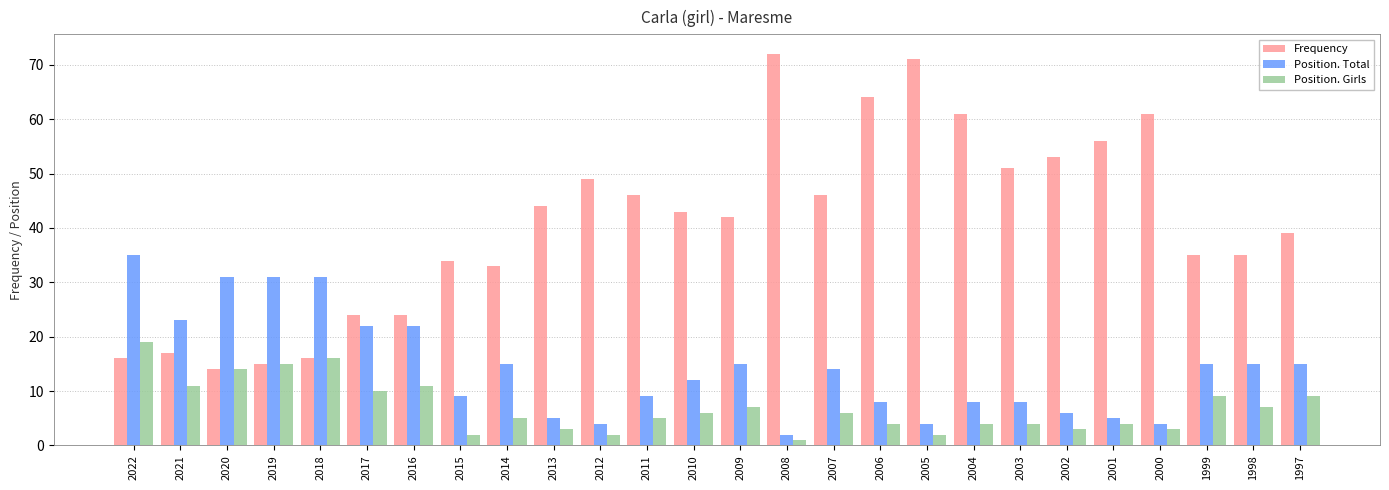

The value of Position. Total at 2007 is 3. True or false?

False